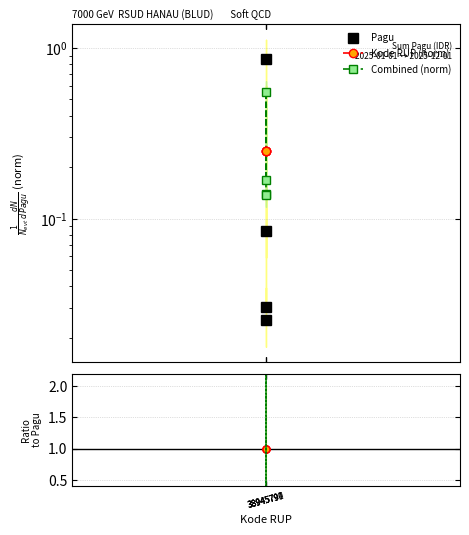

At which label is Kode RUP (norm) closest to 1?

38945790